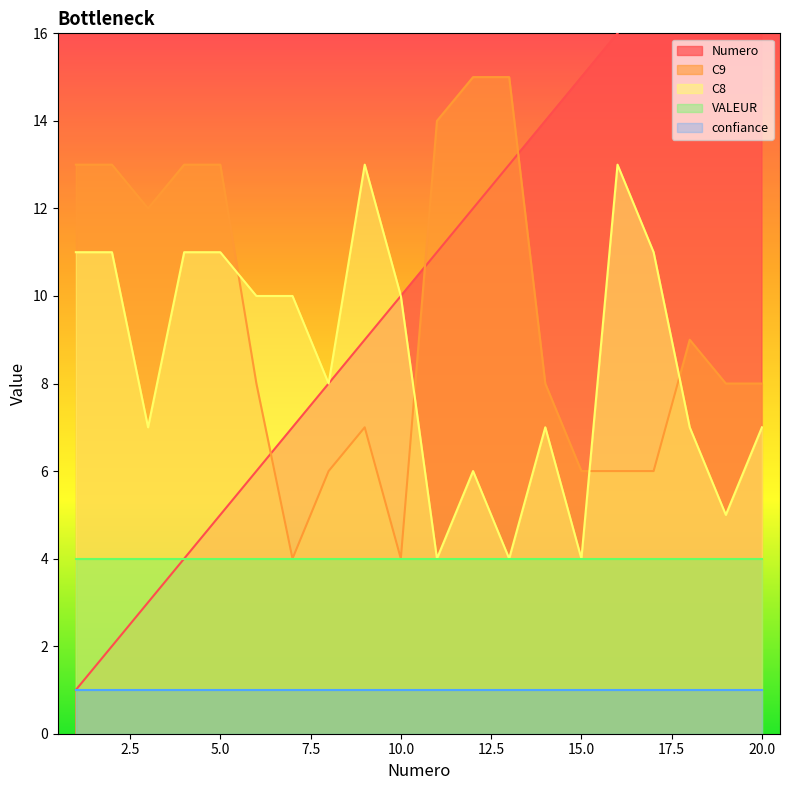

What is the sum of all Numero values?

210